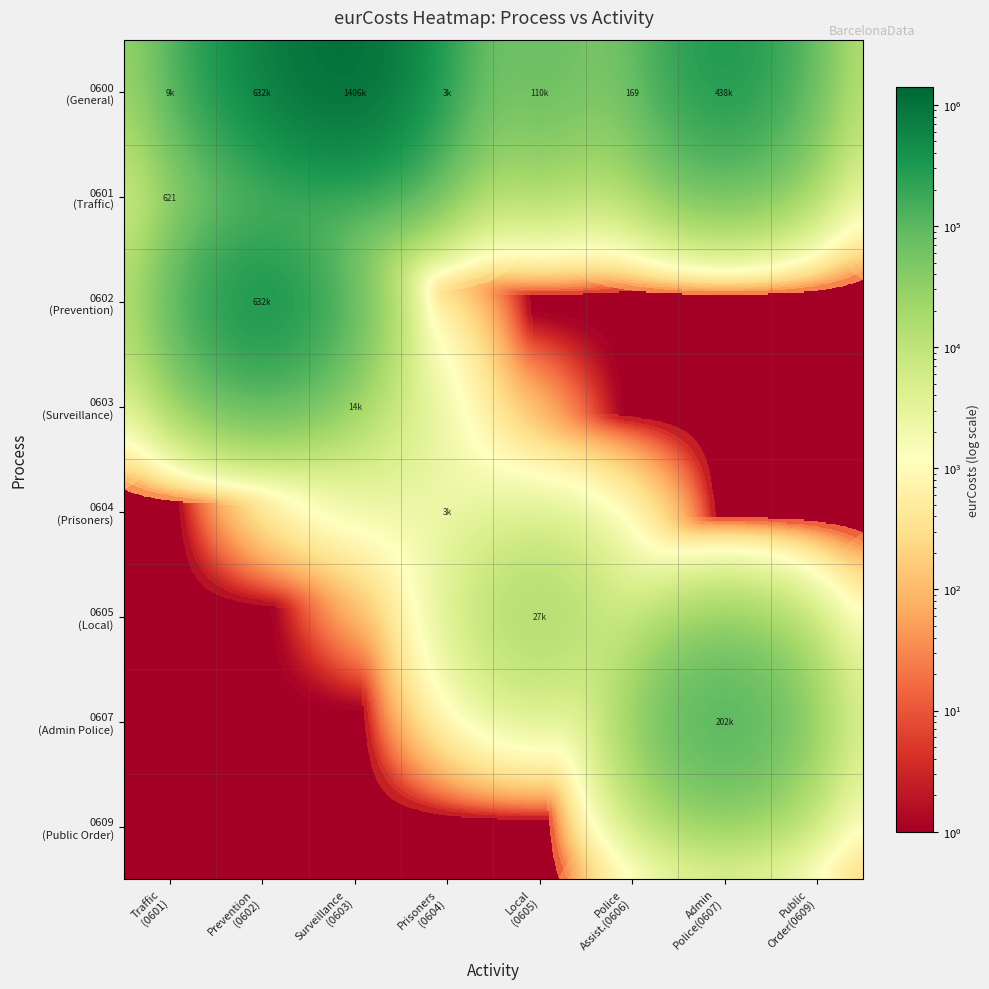

At which category is the sum across all series the highest?

Surveillance
(0603)